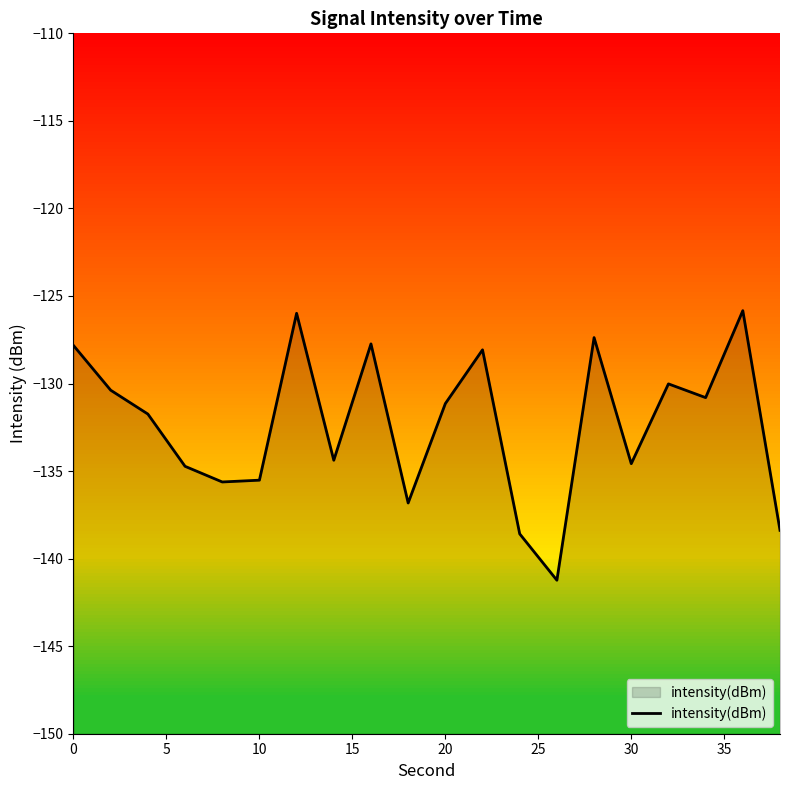

True or false: the data has more than 0 interior local peaks.

True